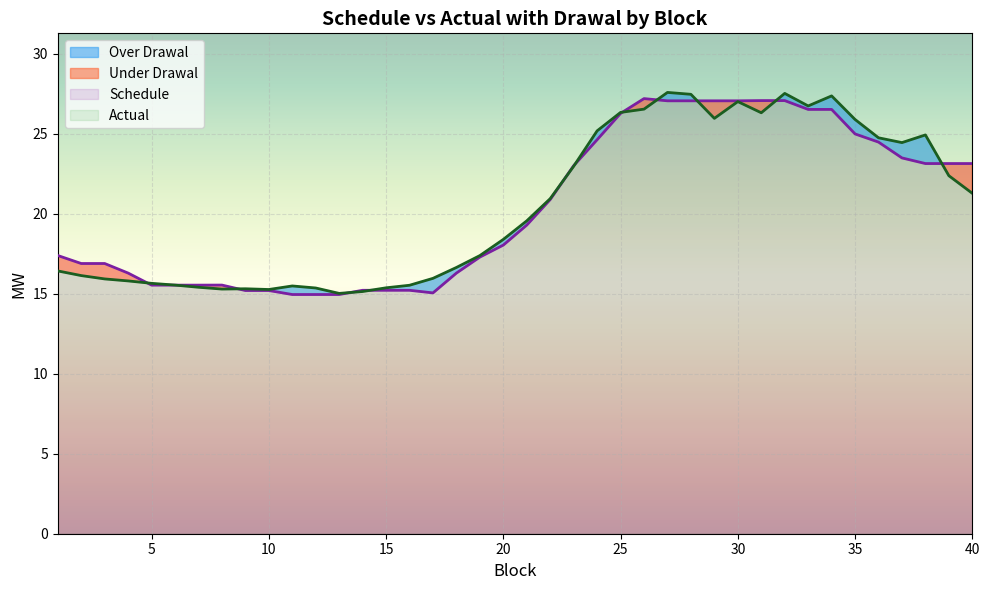

What is the difference between the highest and lowest values at 32?

0.4